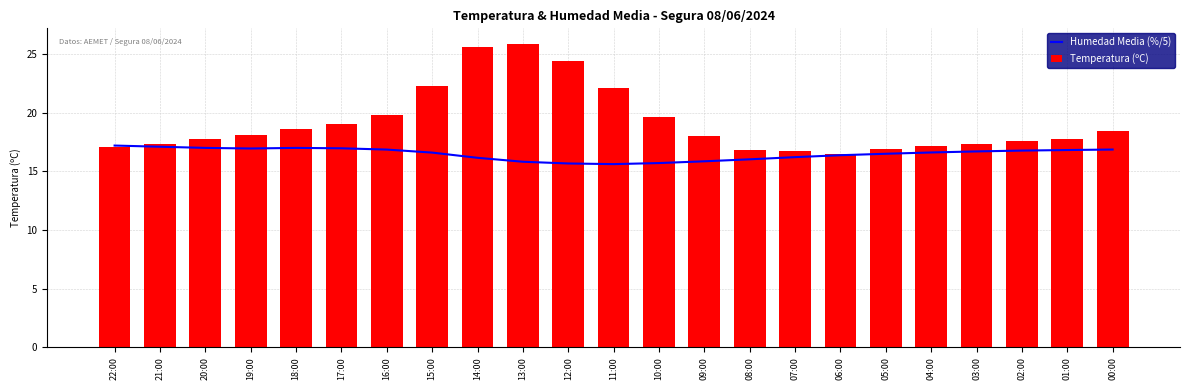

What is the sum of the Humedad Media (%/5) values at 16:00 and 06:00?

33.2